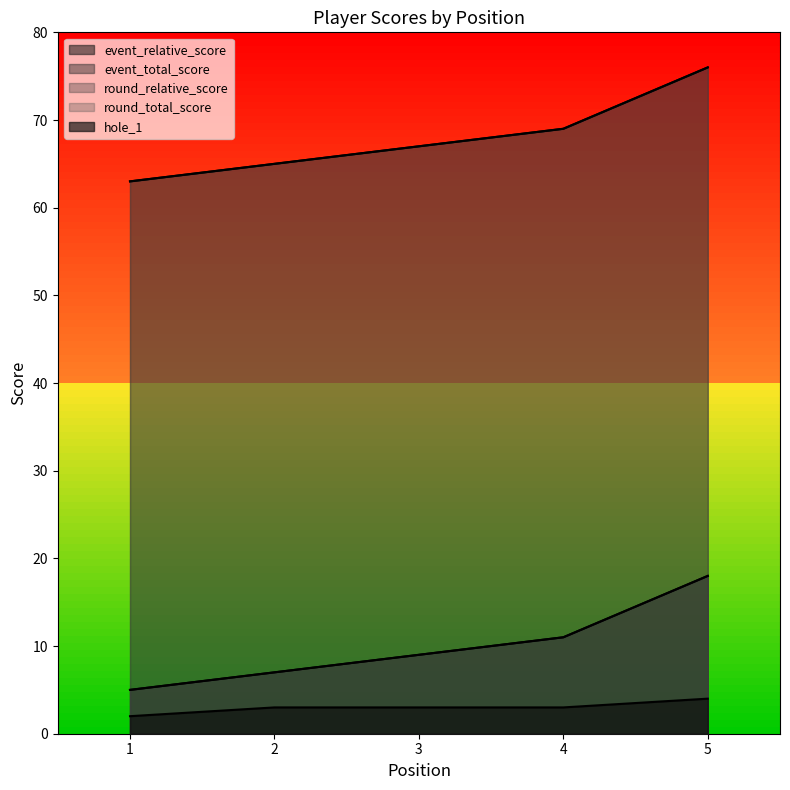

What is the difference between the round_relative_score values at 1 and 4?

6